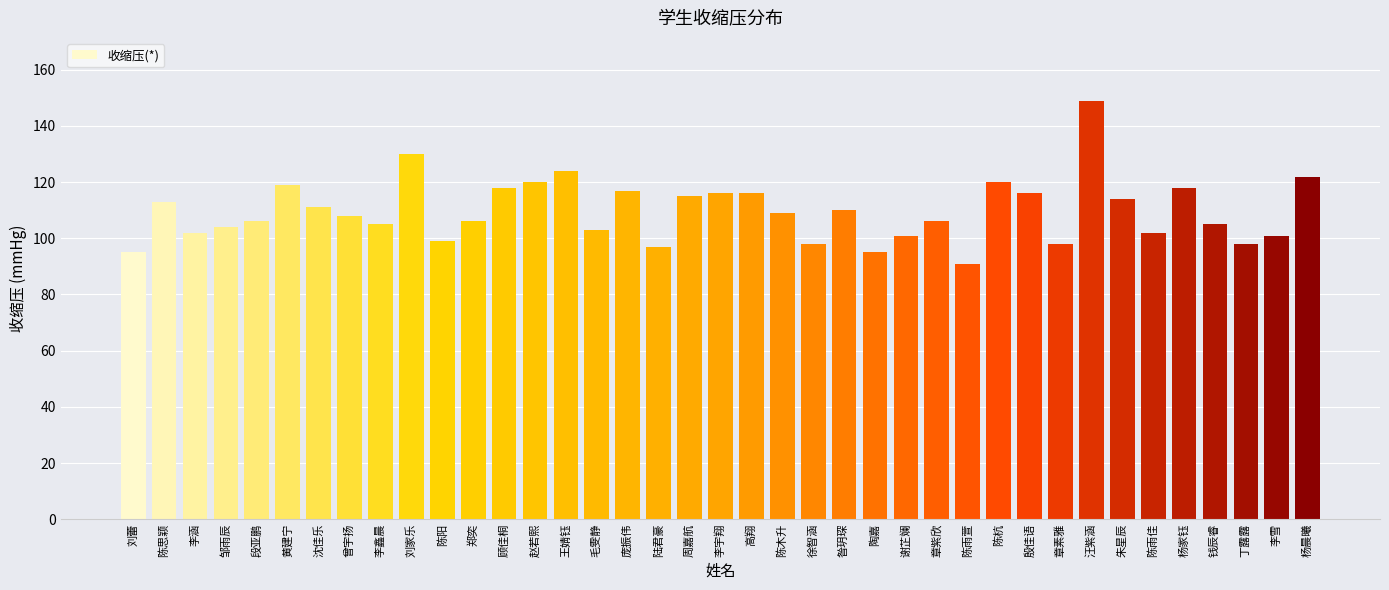

What is the value of the 19th bar from the left?

115